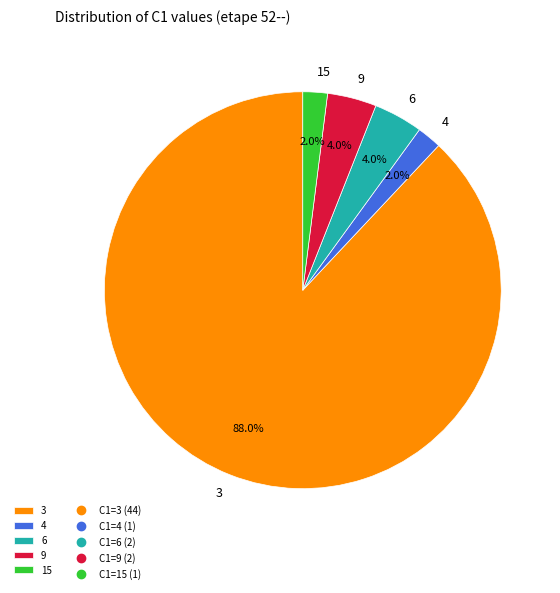

Does any single category account for the majority?

Yes